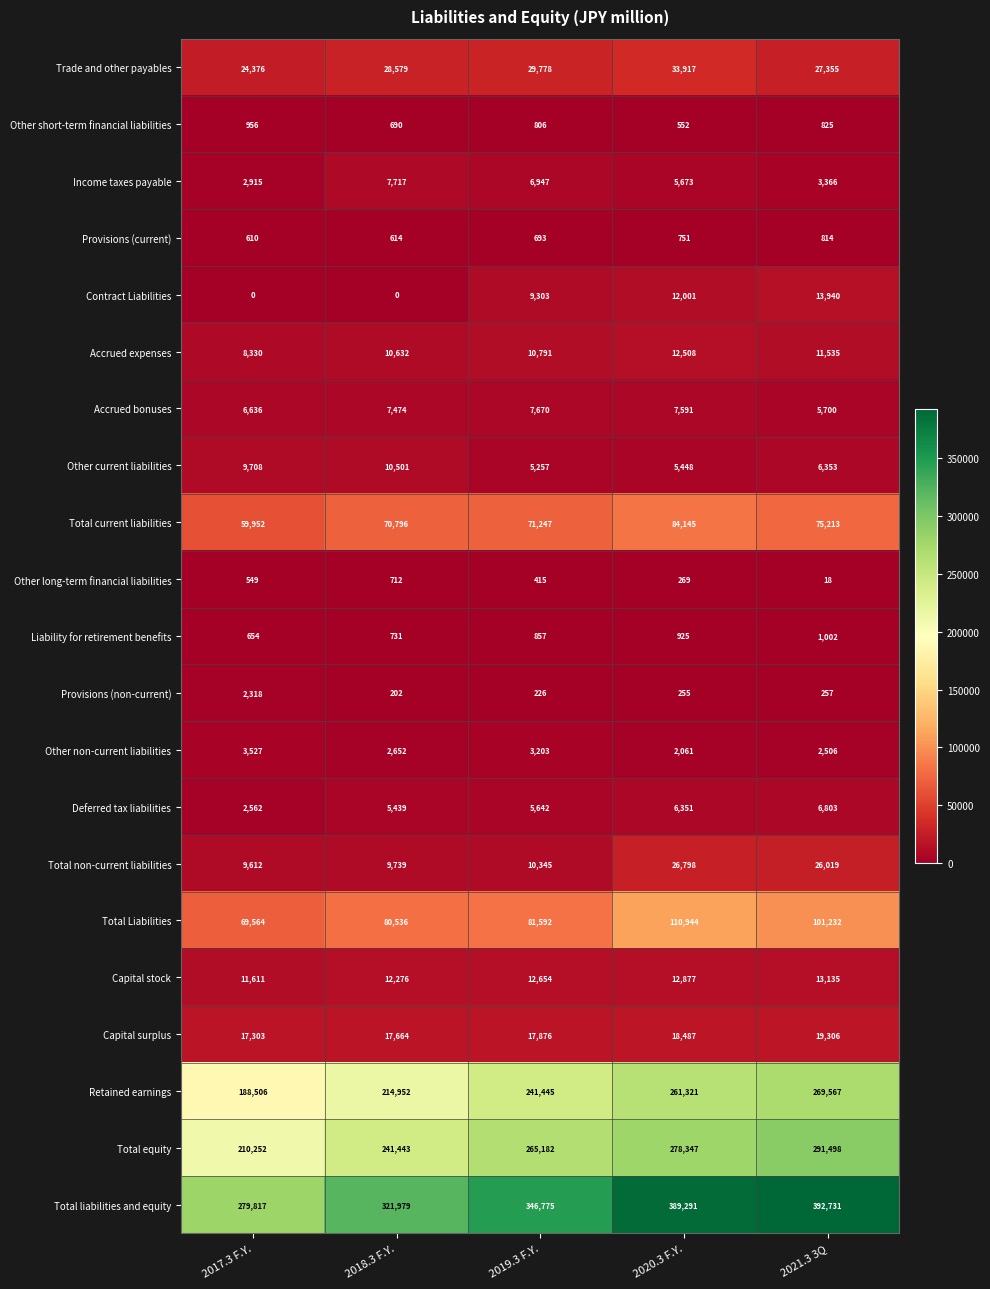

Which series changed the most between 2017.3 F.Y. and 2020.3 F.Y.?

Total liabilities and equity